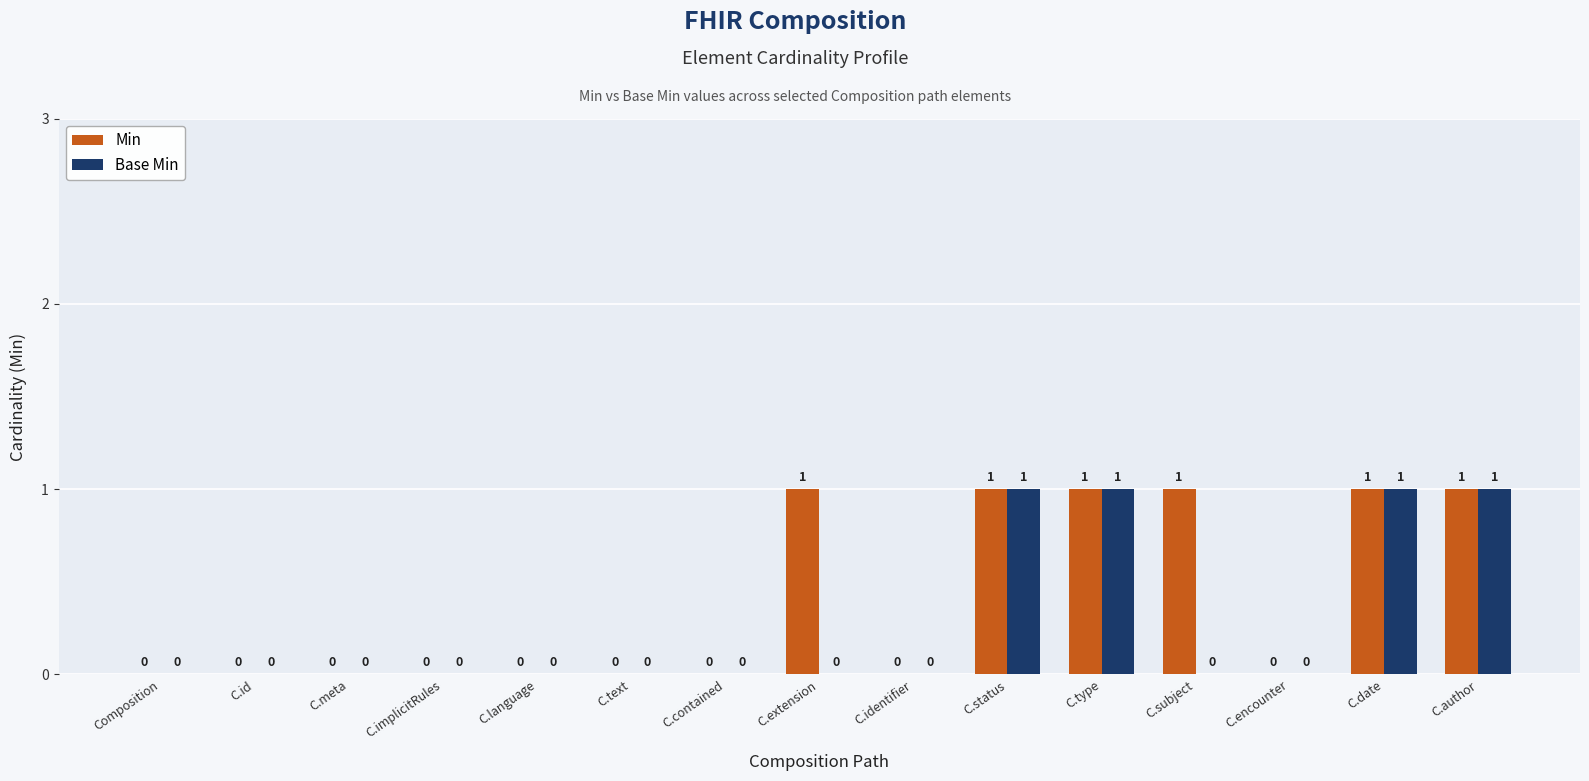

What is the difference between the Min values at C.date and C.identifier?

1